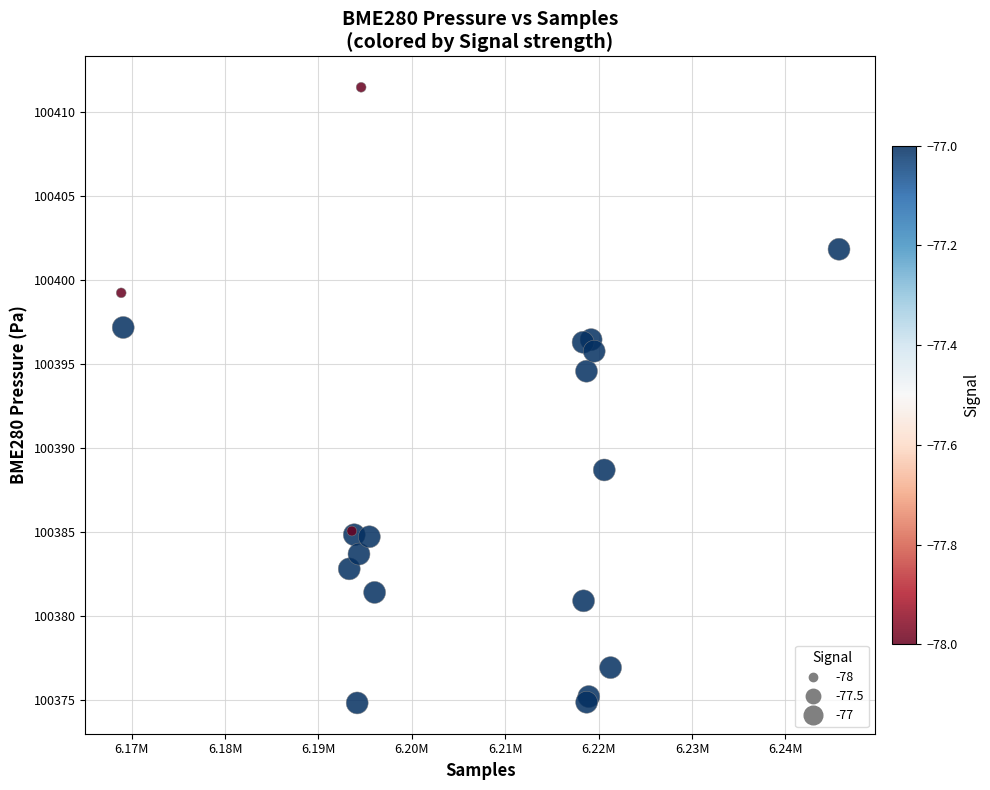

What Y value in the scatter plot is closest to 100393?

100394.6